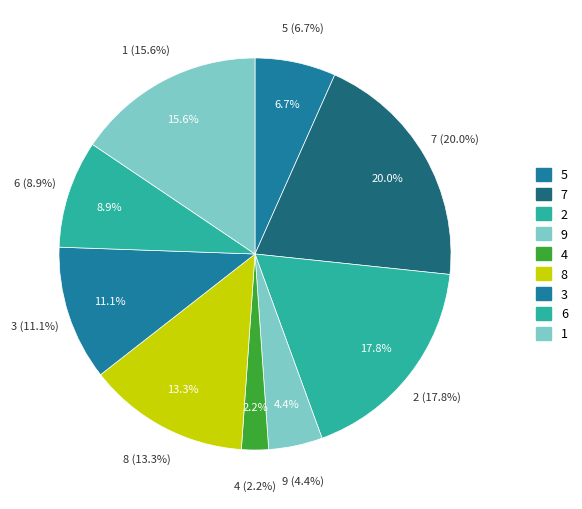

To the nearest percent, what is the difference between the largest and smallest slice percentages?

18%